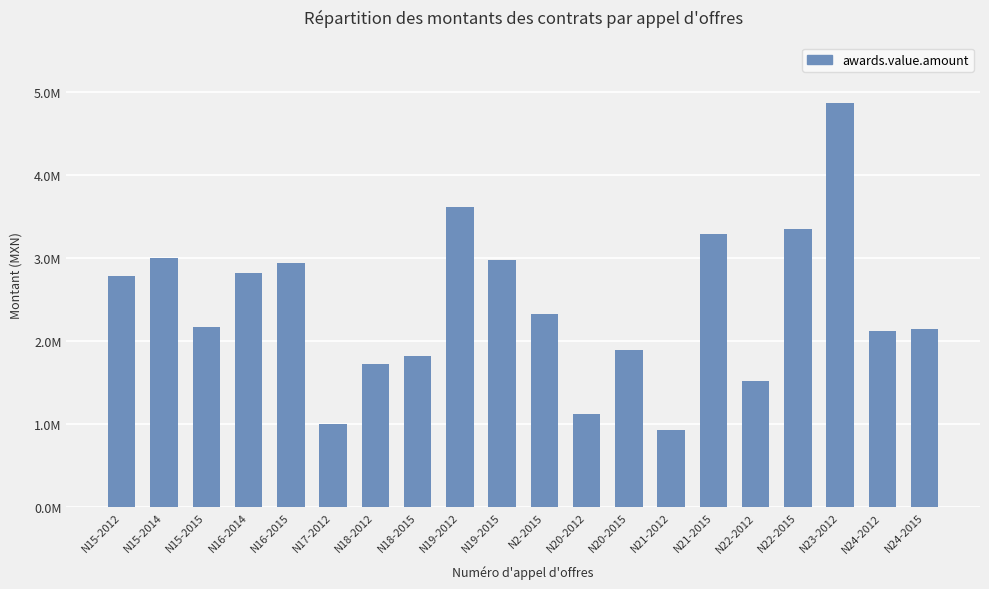

Reading right to left, list all the values displayed in this chart.

2151812.2	2120742.1	4868251.8	3348983.7	1521611.4	3290735.2	925414.5	1900584.6	1122518.1	2326643.2	2976203.3	3615713.7	1824717.8	1724125.5	1008490.9	2947494.3	2820057.9	2176322.6	3004339.9	2789349.6